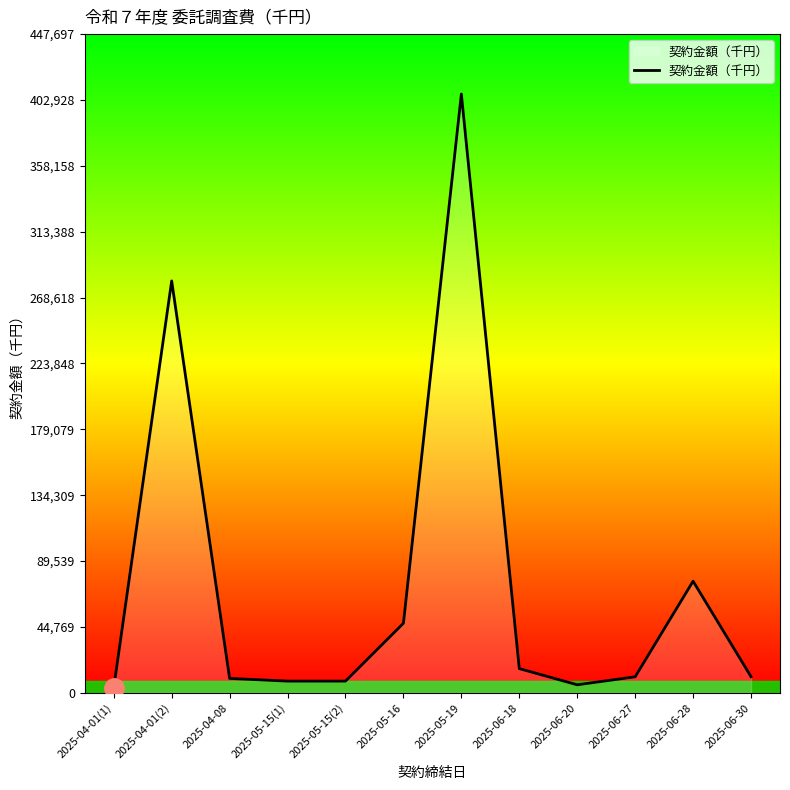

How many lines are shown in the chart?

1